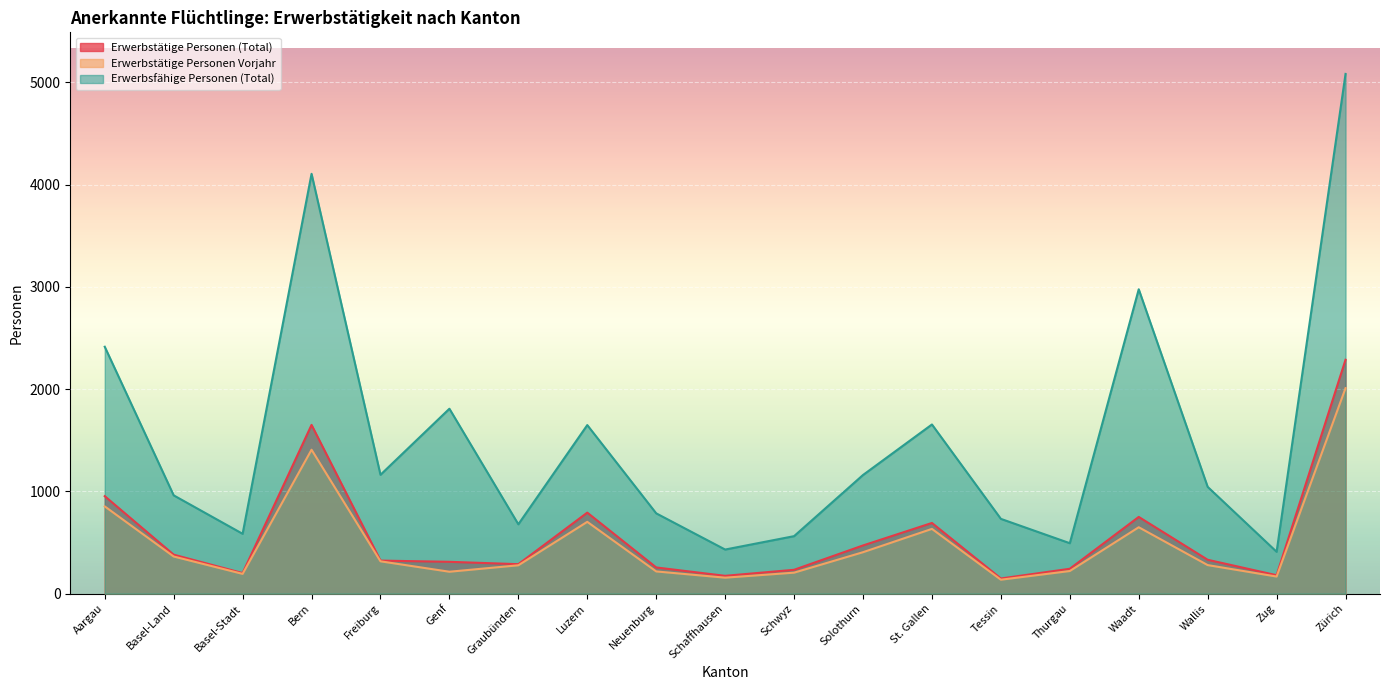

At which label is Erwerbsfähige Personen (Total) closest to 2745?

Waadt